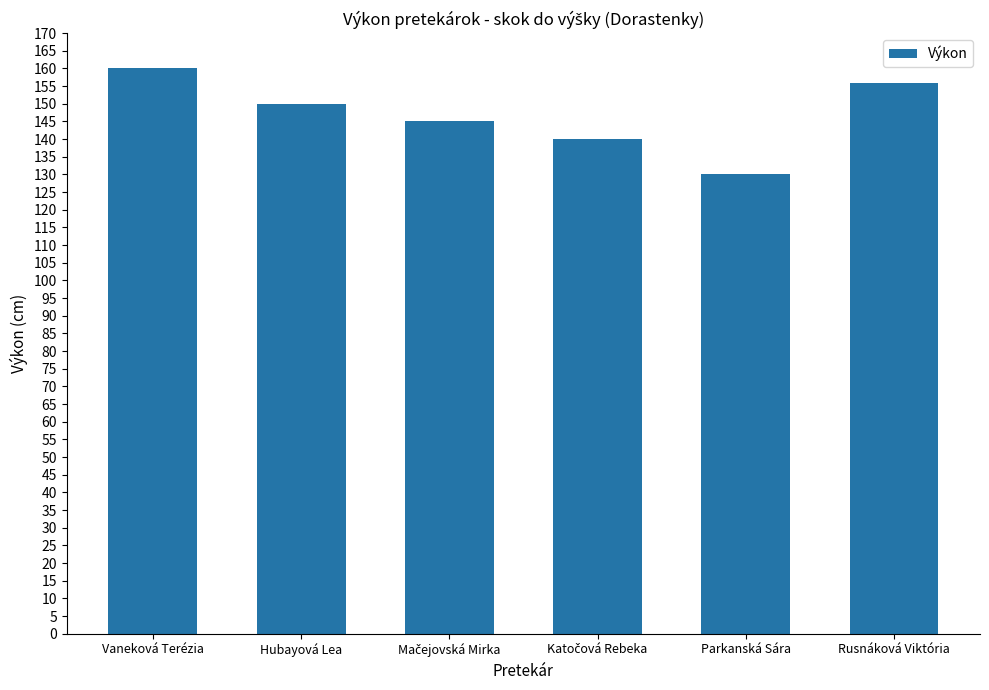

Reading left to right, transcribe all the data shown in this chart.

160	150	145	140	130	156